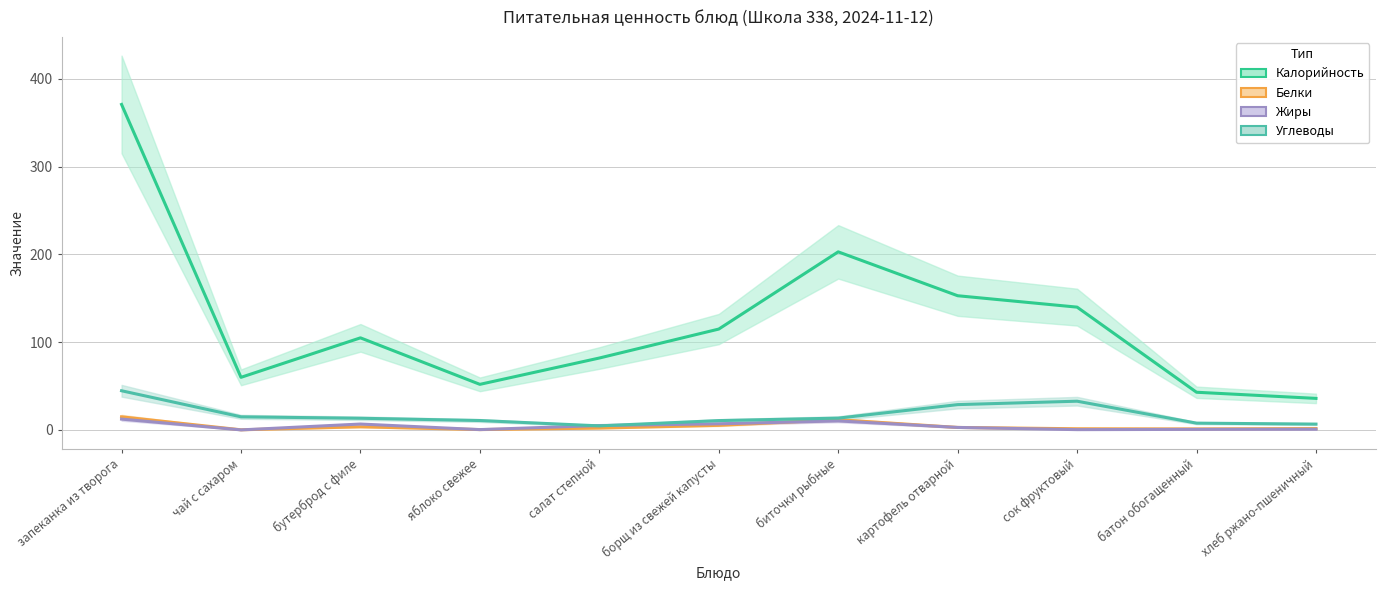

True or false: Калорийность has a value of 371.0 at запеканка из творога.

True